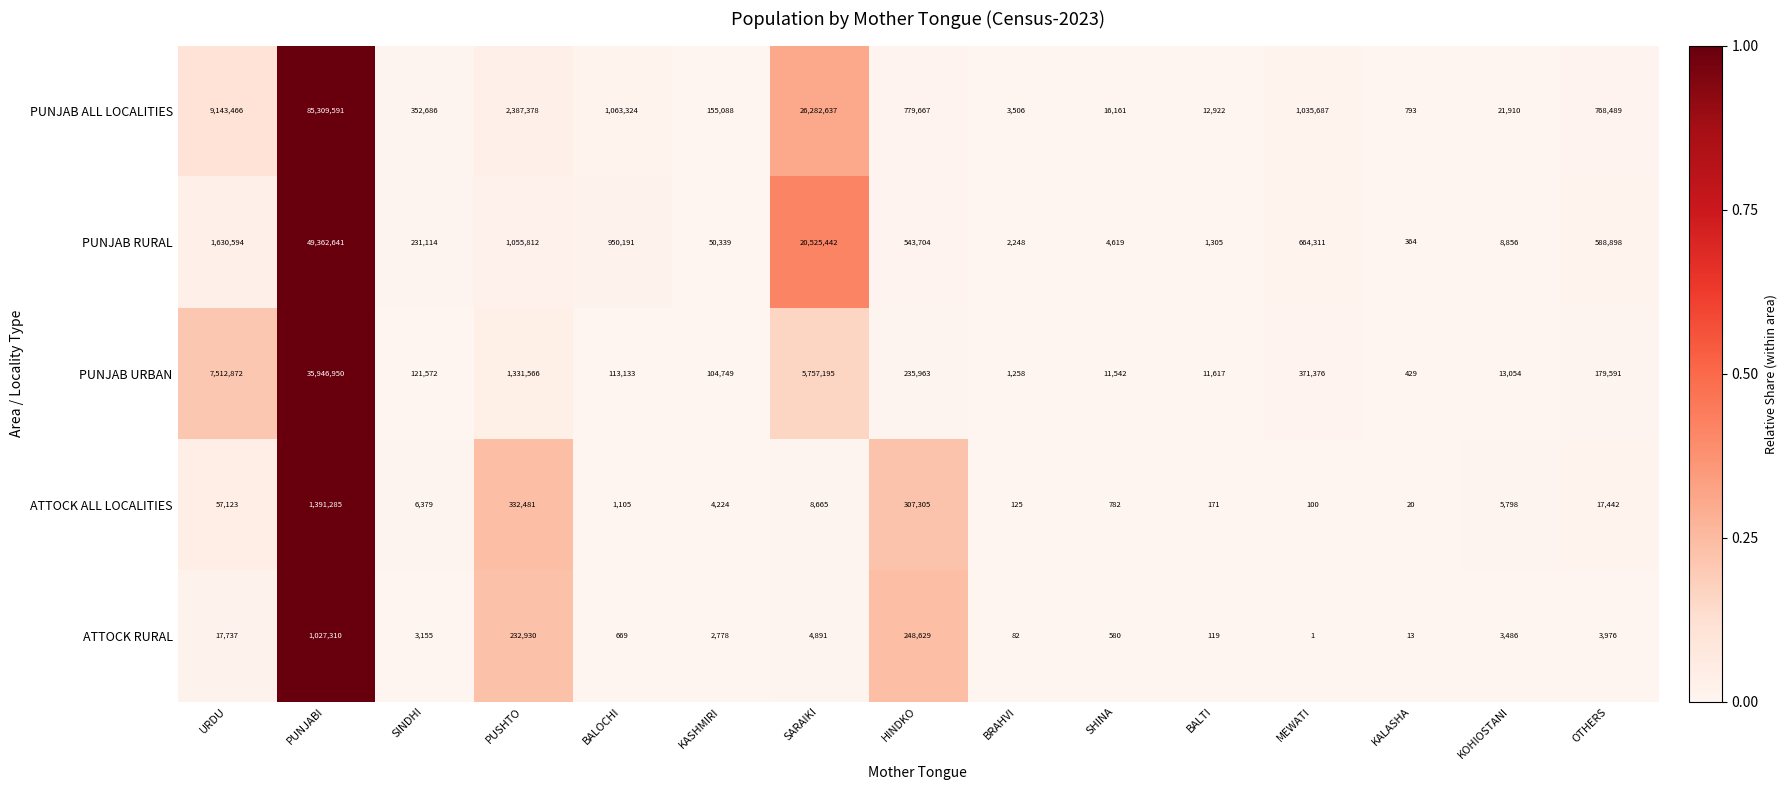

List the series in order of their peak value, highest first.

PUNJAB ALL LOCALITIES, PUNJAB RURAL, PUNJAB URBAN, ATTOCK ALL LOCALITIES, ATTOCK RURAL